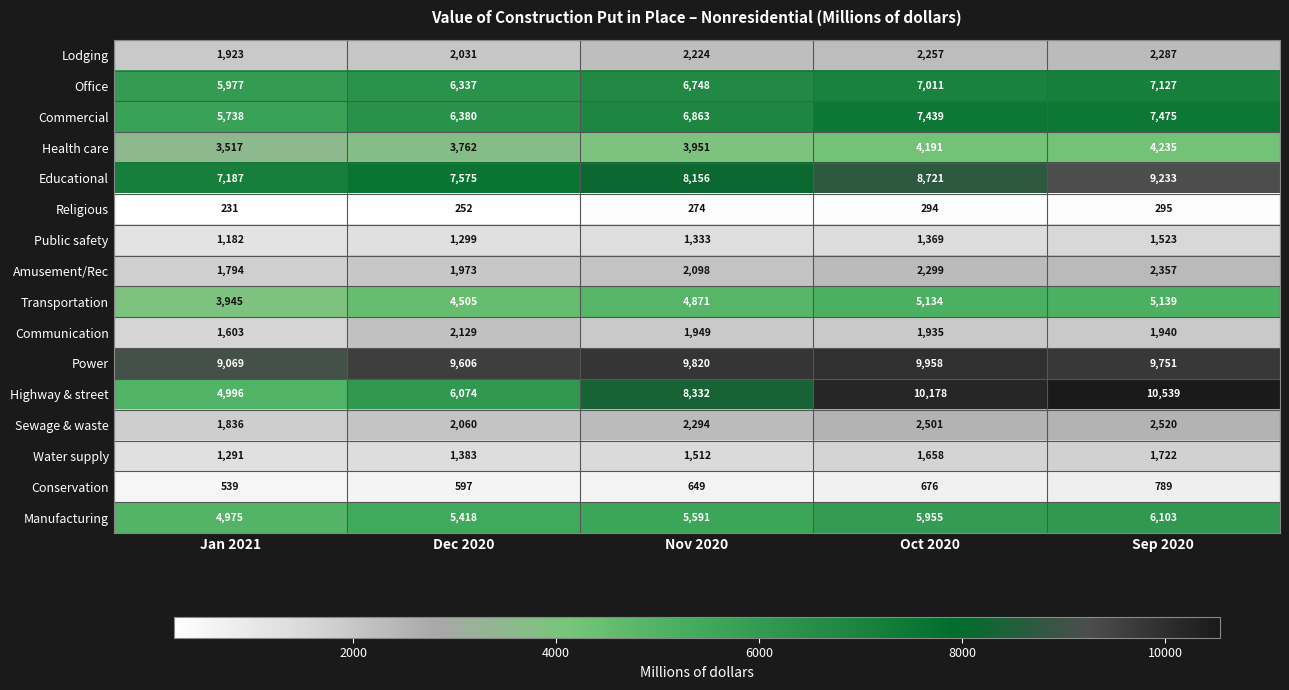

Which series has the largest range (max minus min)?

Highway & street